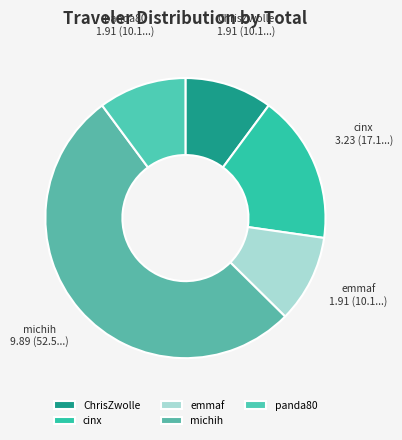

Which has a higher value, cinx or panda80?

cinx